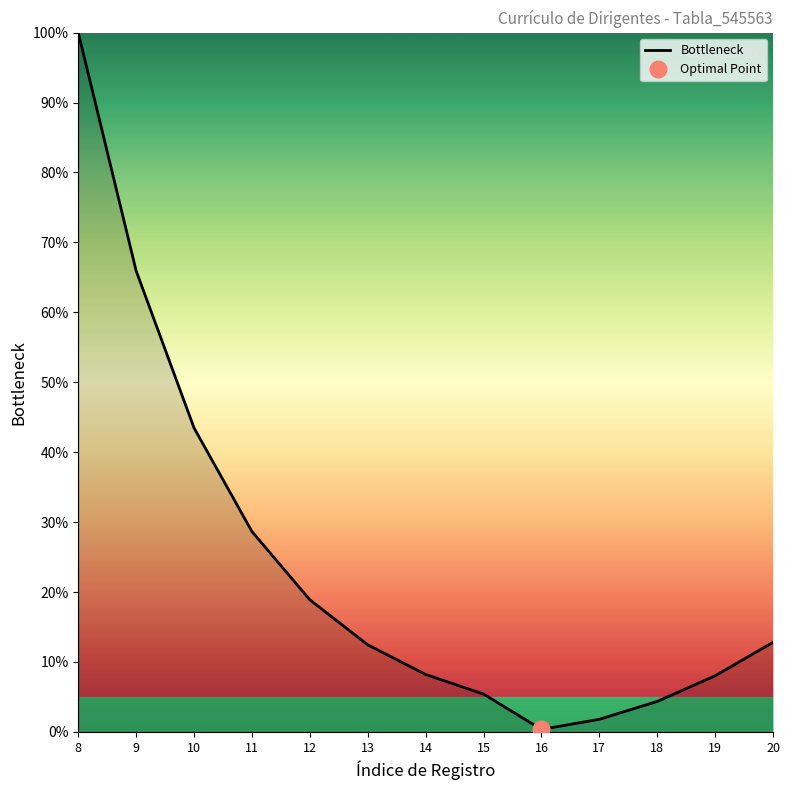

Reading left to right, what are all the values shown in this chart?

8=100.0	9=65.9	10=43.5	11=28.7	12=18.9	13=12.5	14=8.2	15=5.4	16=0.4	17=1.8	18=4.4	19=8.0	20=12.8